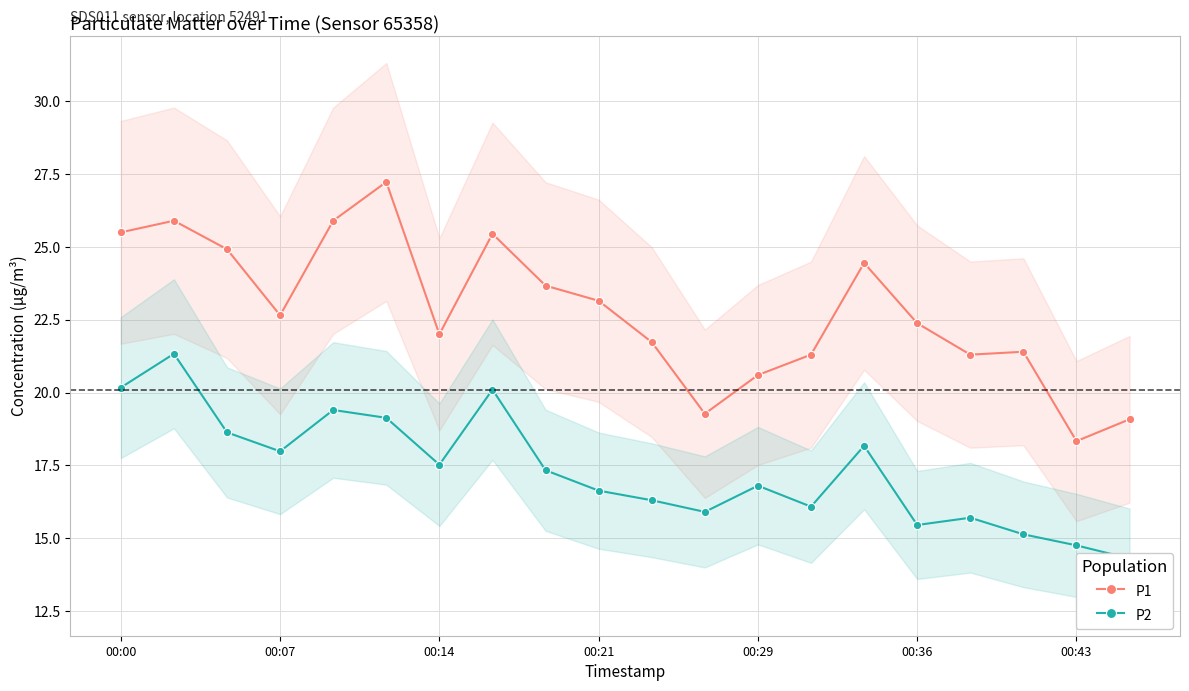

What is the difference between the maximum and minimum values in the P2 series?

7.0